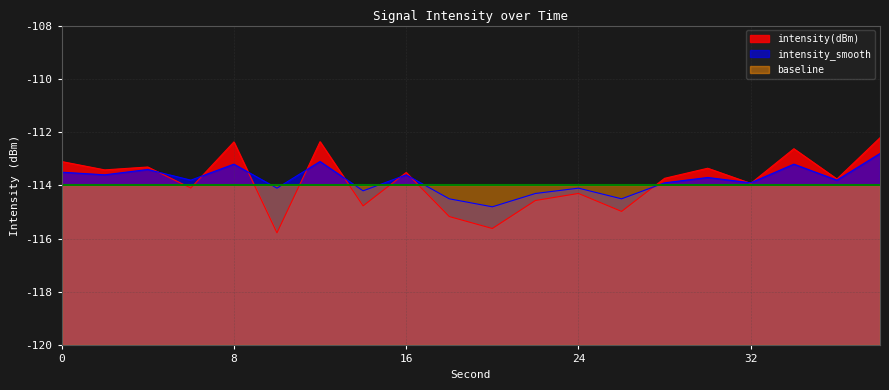

How many values in the intensity_smooth series exceed -113?

1